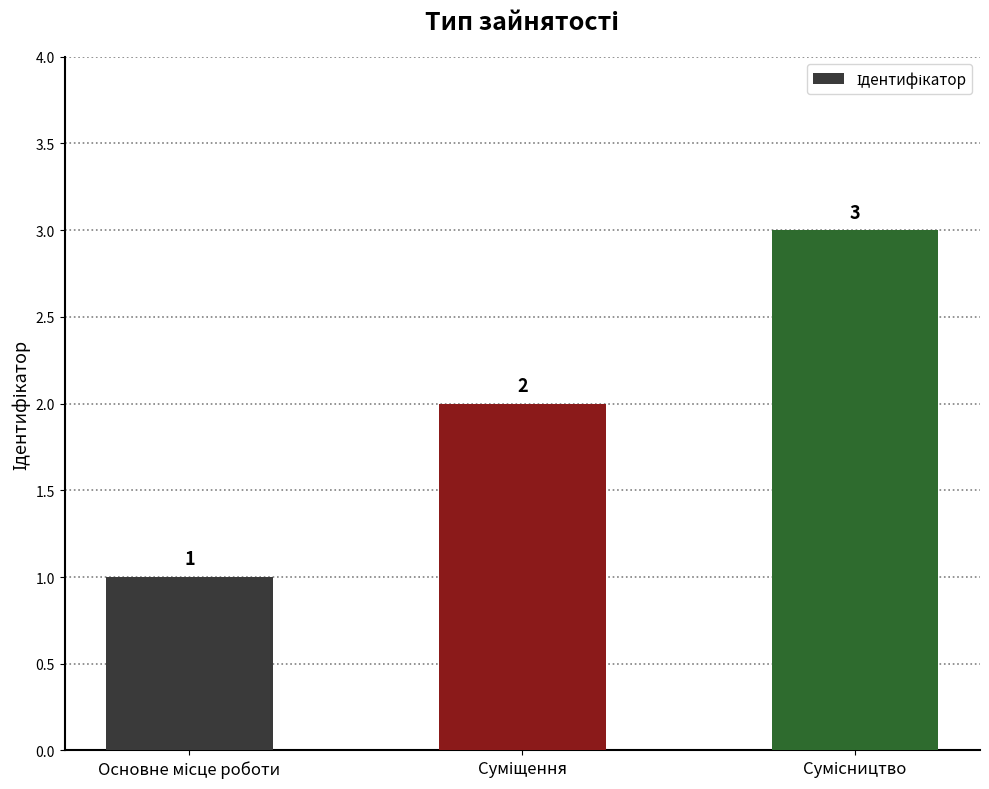

How many values are between 1 and 3?

3